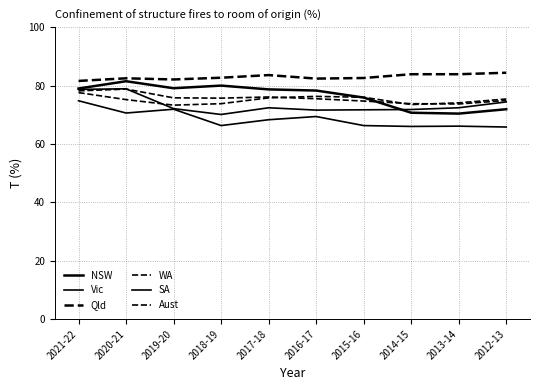

Is this an area chart (filled region under the line)?

No